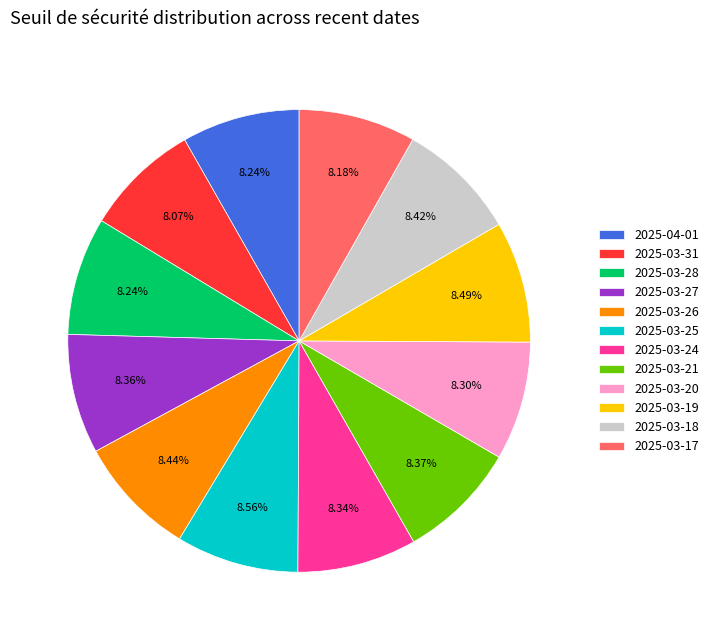

What is the ratio of the value at 2025-03-24 to the value at 2025-03-31?

1.0